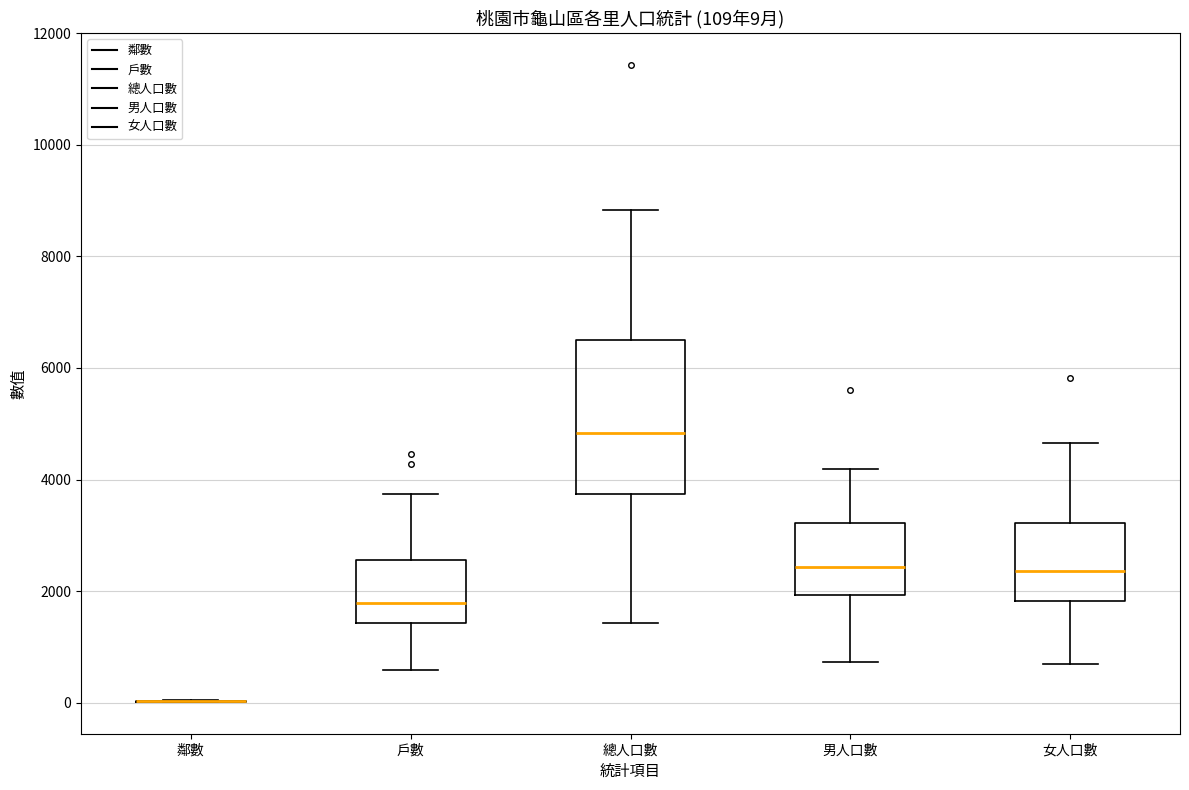

Which box is the tallest, from its lower edge to its upper edge?

總人口數